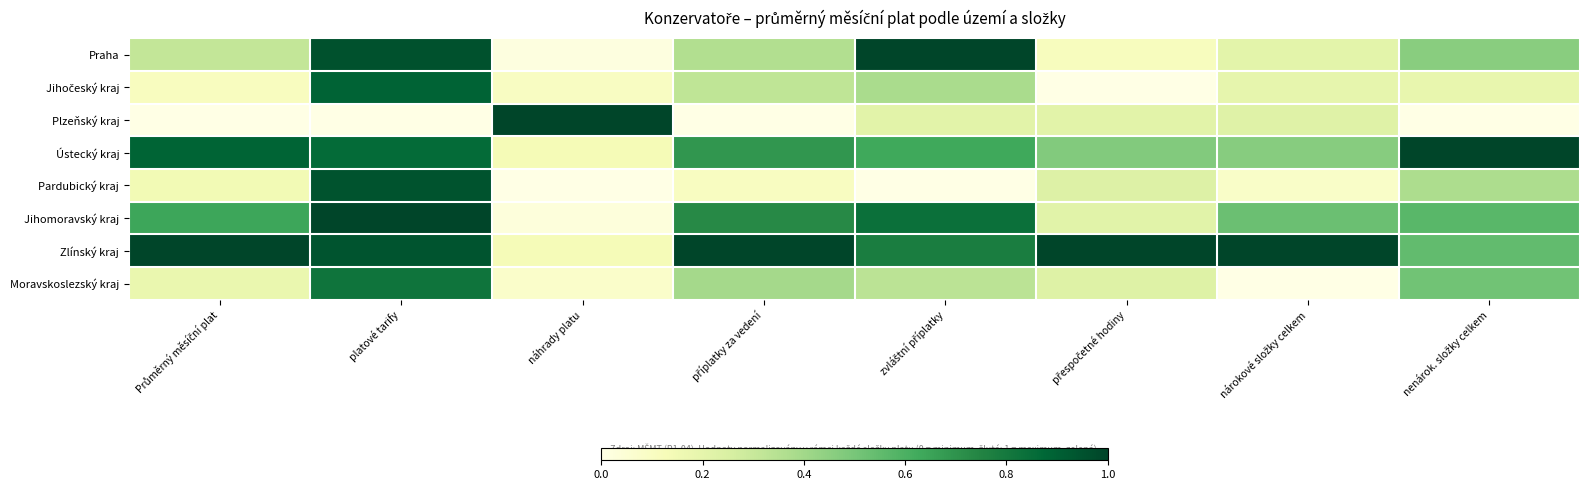

Which has a higher value, nenárok. složky celkem or přespočetné hodiny?

nenárok. složky celkem